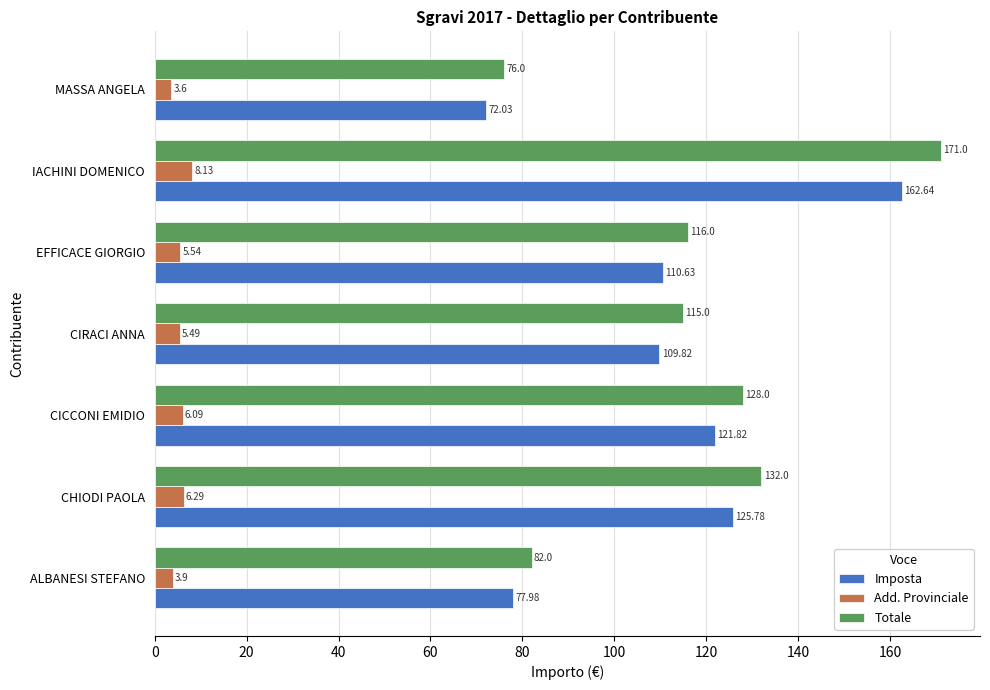

What is the average value of the Add. Provinciale series?

5.6